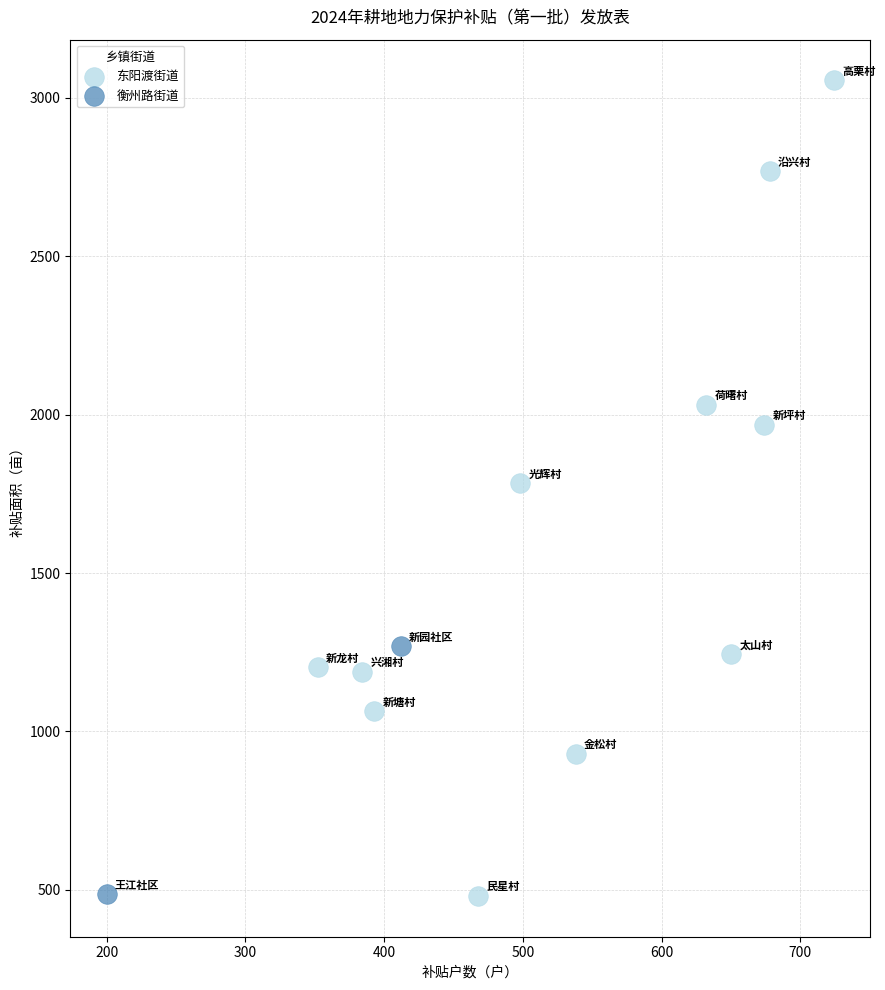

What are all the series names shown in the legend?

东阳渡街道, 衡州路街道